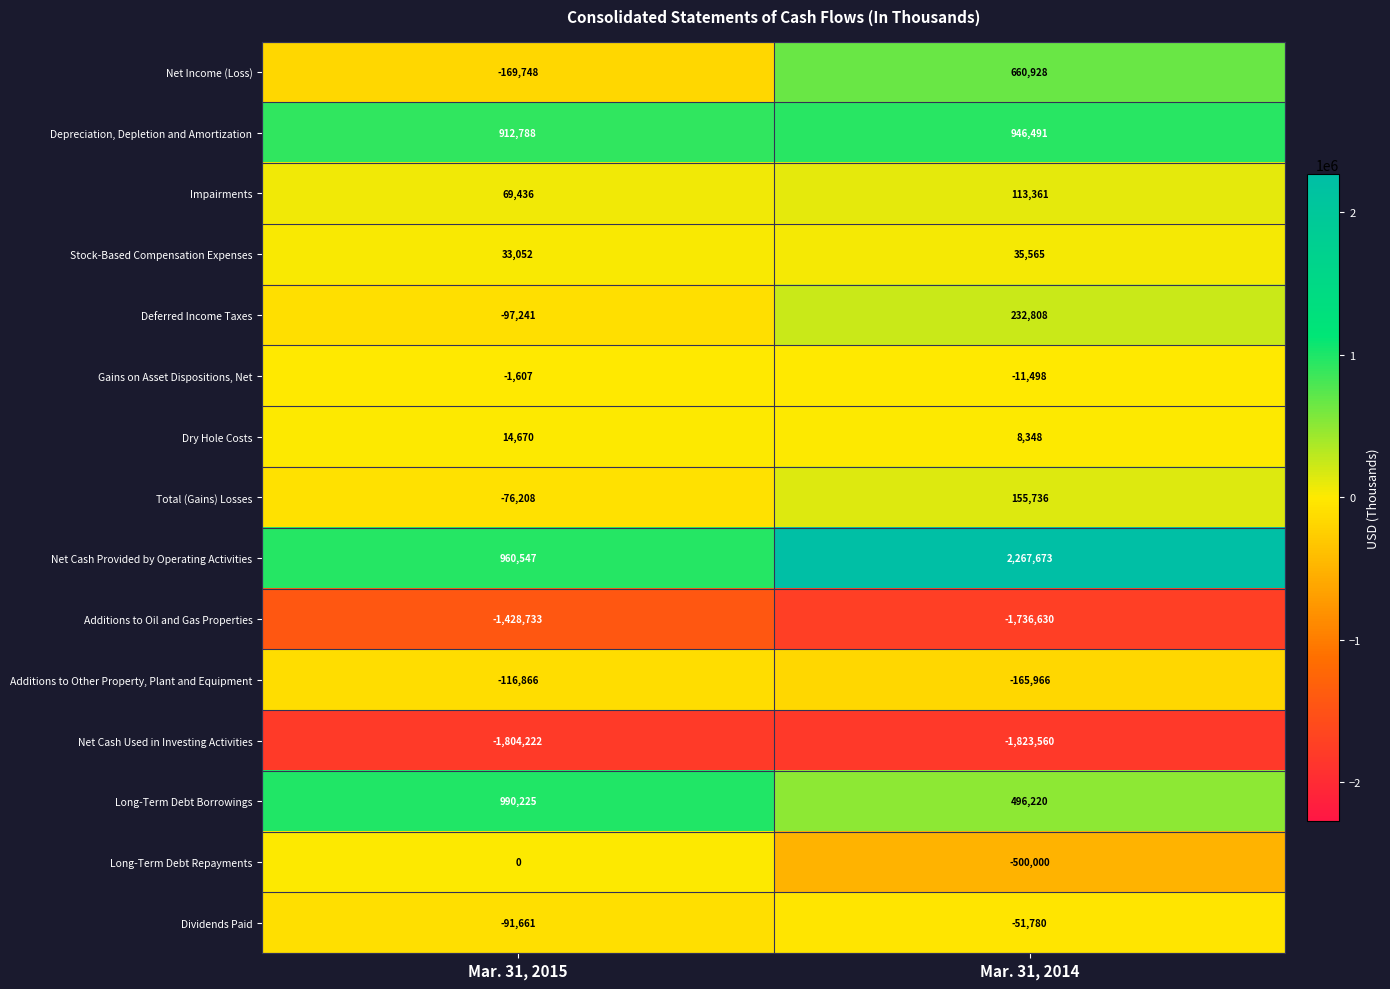

At which category is the sum across all series the highest?

Mar. 31, 2014